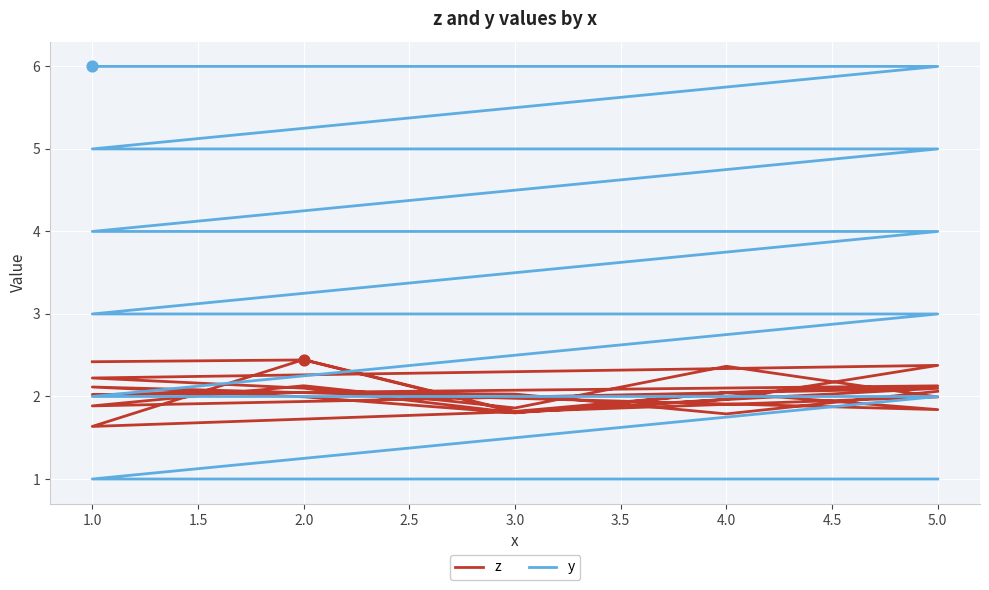

Is the value of z at 2.0 greater than the value of y at 4.0?

No